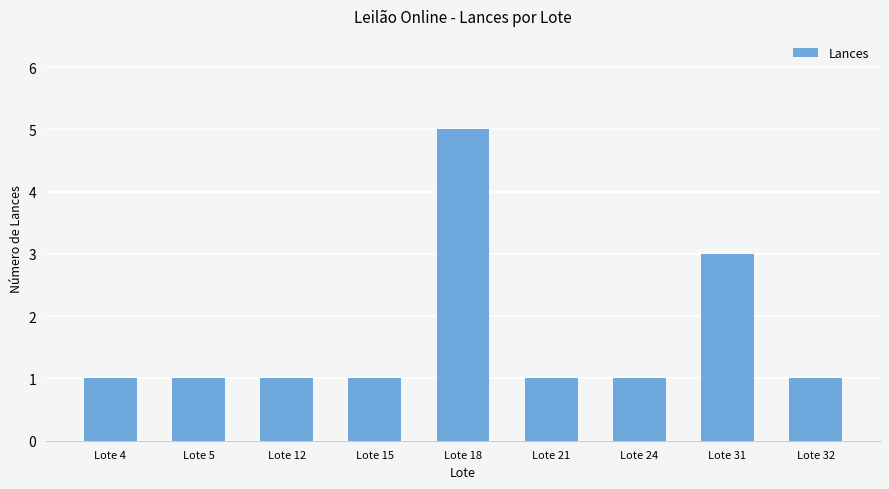

What is the ratio of the value at Lote 31 to the value at Lote 24?

3.0